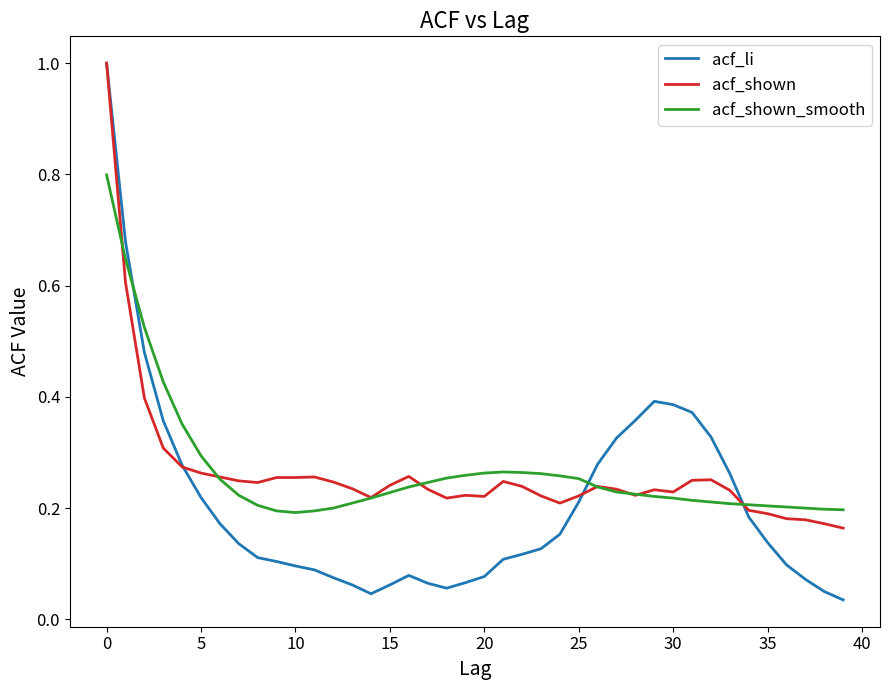

What is the maximum value shown in the chart?

1.0